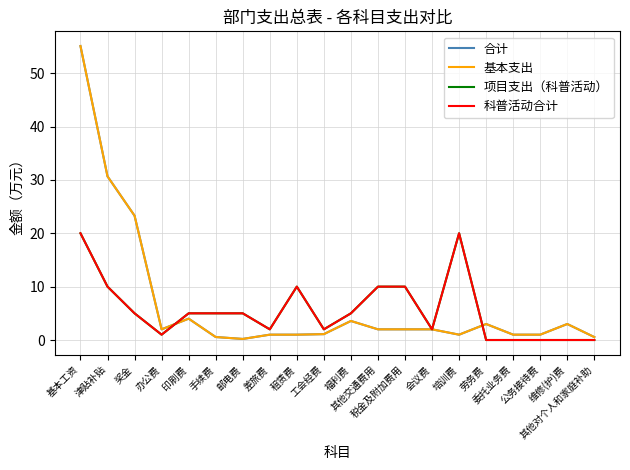

Reading left to right, list all the values displayed in this chart.

合计: 55.1	30.7	23.3	2.0	4.0	0.6	0.2	1.0	1.0	1.1	3.6	2.0	2.0	2.0	1.0	3.0	1.0	1.0	3.0	0.6
基本支出: 55.1	30.7	23.3	2.0	4.0	0.6	0.2	1.0	1.0	1.1	3.6	2.0	2.0	2.0	1.0	3.0	1.0	1.0	3.0	0.6
项目支出（科普活动）: 20.0	10.0	5.0	1.0	5.0	5.0	5.0	2.0	10.0	2.0	5.0	10.0	10.0	2.0	20.0	0.0	0.0	0.0	0.0	0.0
科普活动合计: 20.0	10.0	5.0	1.0	5.0	5.0	5.0	2.0	10.0	2.0	5.0	10.0	10.0	2.0	20.0	0.0	0.0	0.0	0.0	0.0